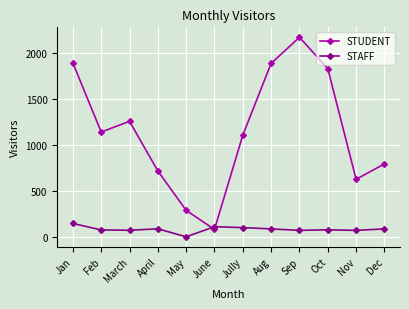

Does the chart have visible grid lines?

Yes